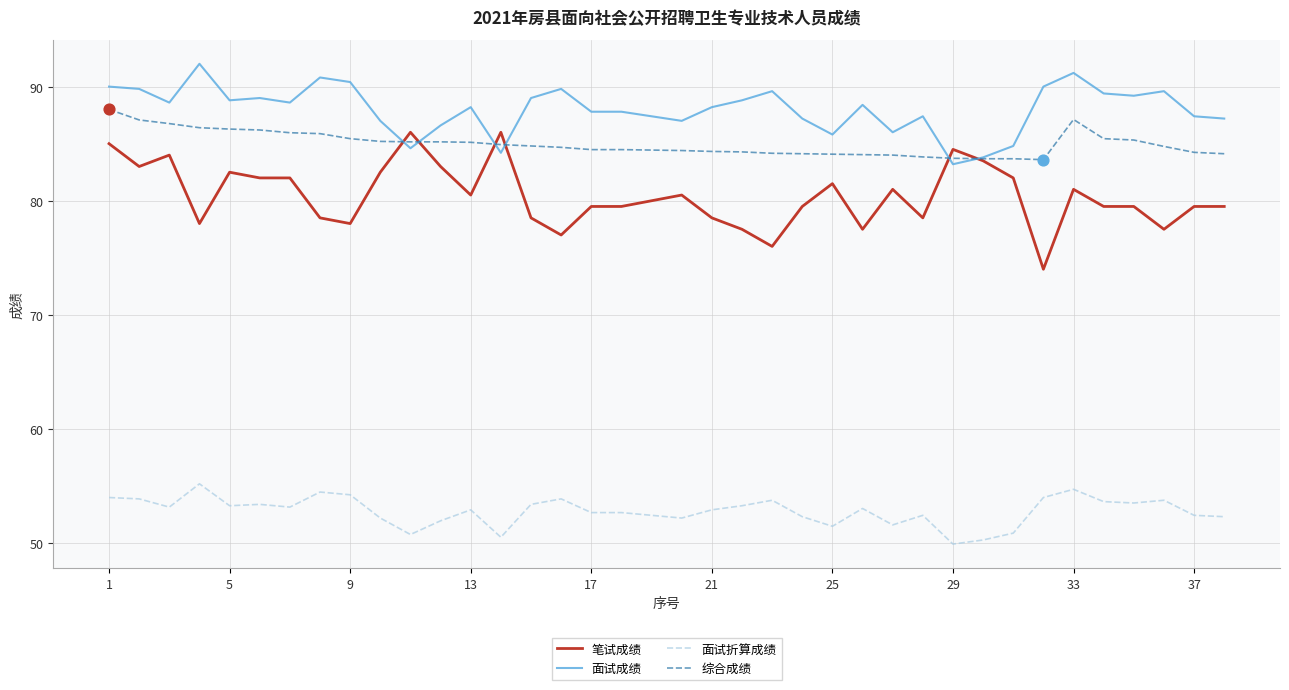

Which series has the largest total across all categories?

面试成绩